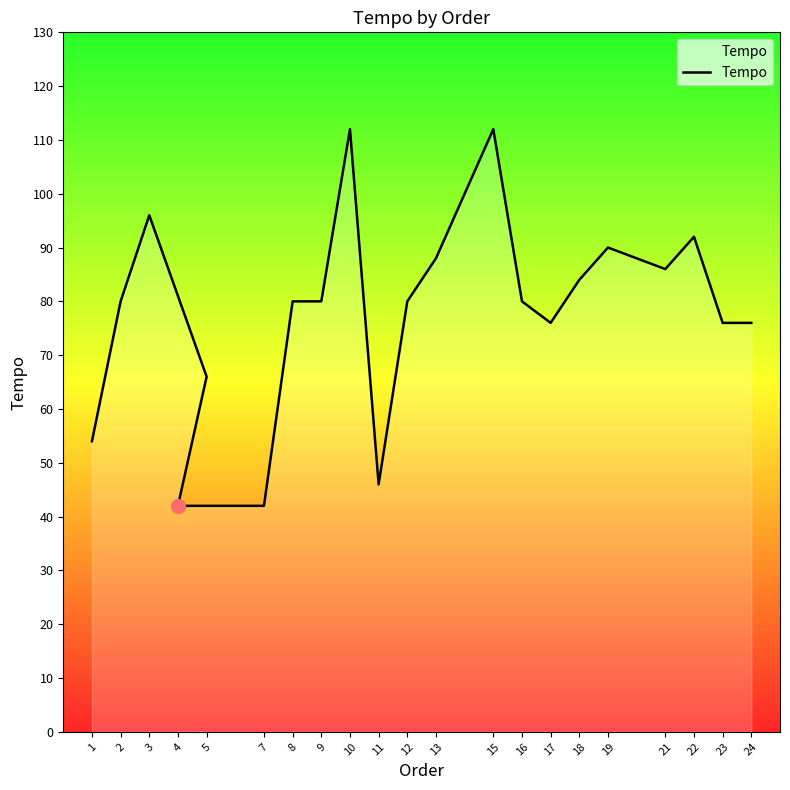

What is the sum of the values at 19 and 13?

178